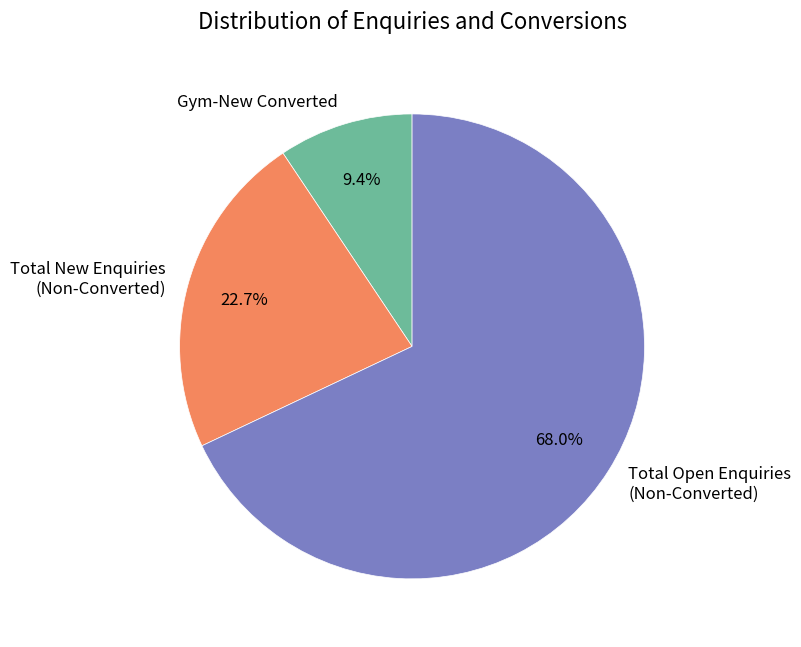

How many slices are in this pie chart?

3